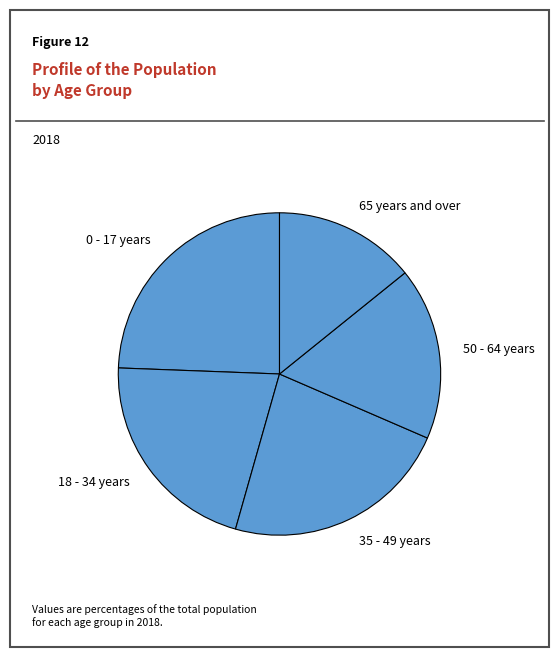

Is it true that 65 years and over is 14% of the pie?

True